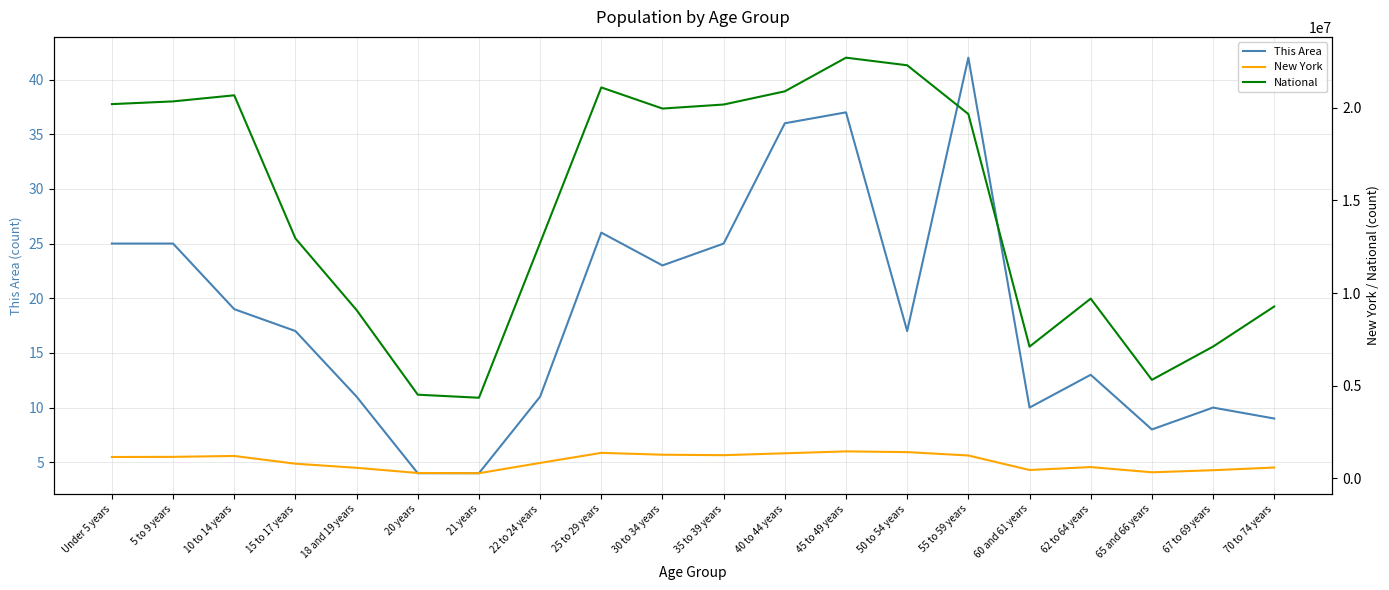

Count the number of categories in the chart.

20